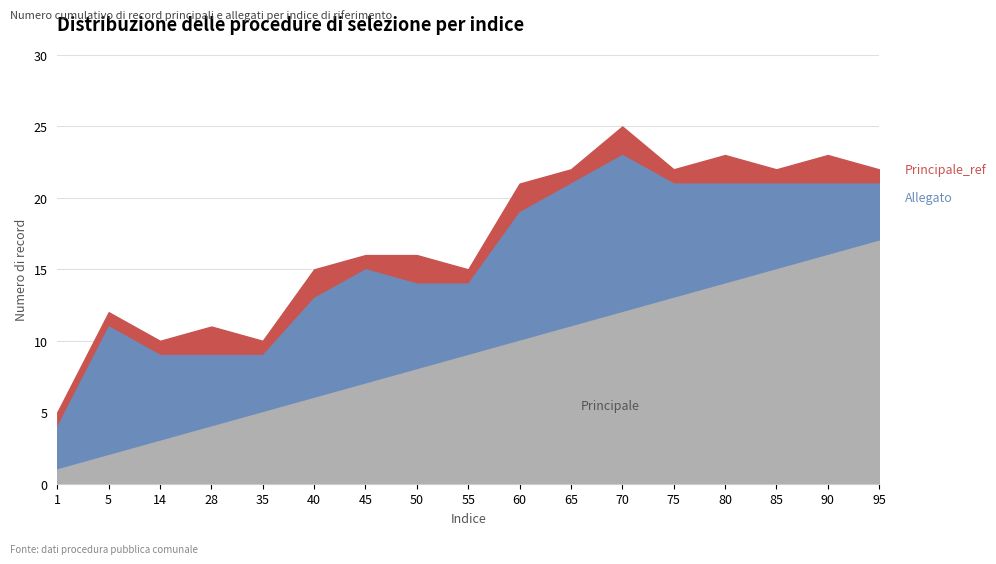

Does the chart display data point markers on the line(s)?

No